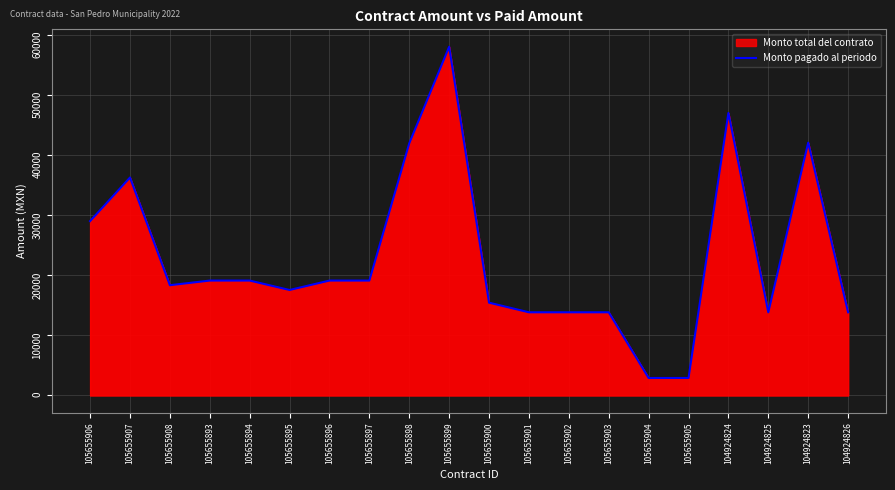

List the labels in order of value, largest first.

105655899, 104924824, 104924823, 105655898, 105655907, 105655906, 105655893, 105655894, 105655896, 105655897, 105655908, 105655895, 105655900, 105655901, 105655902, 105655903, 104924826, 104924825, 105655904, 105655905